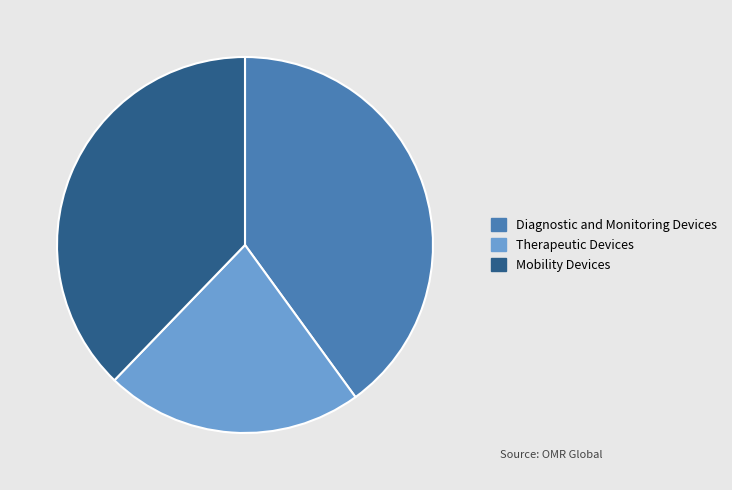

Rank the categories by value from highest to lowest.

Diagnostic and Monitoring Devices, Mobility Devices, Therapeutic Devices